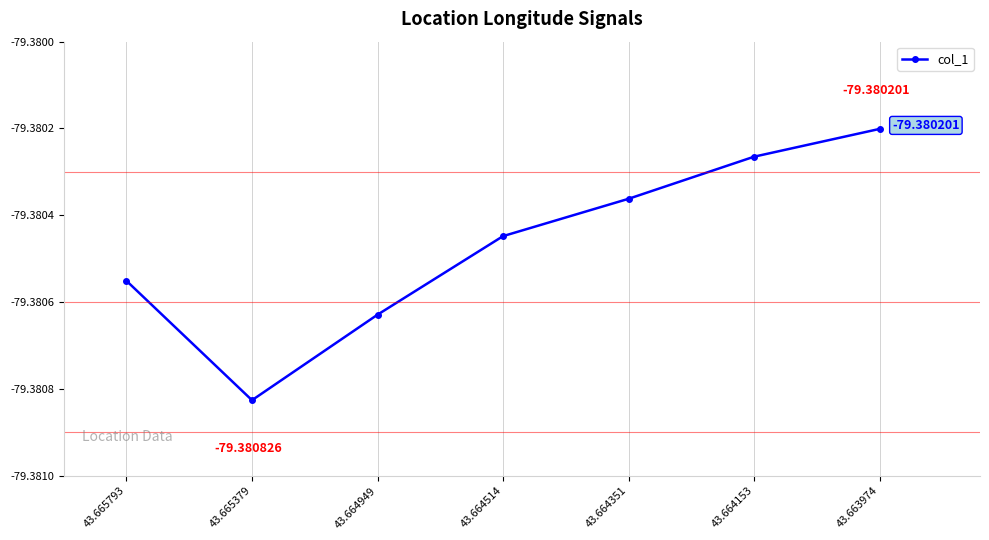

List the labels in order of value, largest first.

43.663974, 43.664153, 43.664351, 43.664514, 43.665793, 43.664949, 43.665379